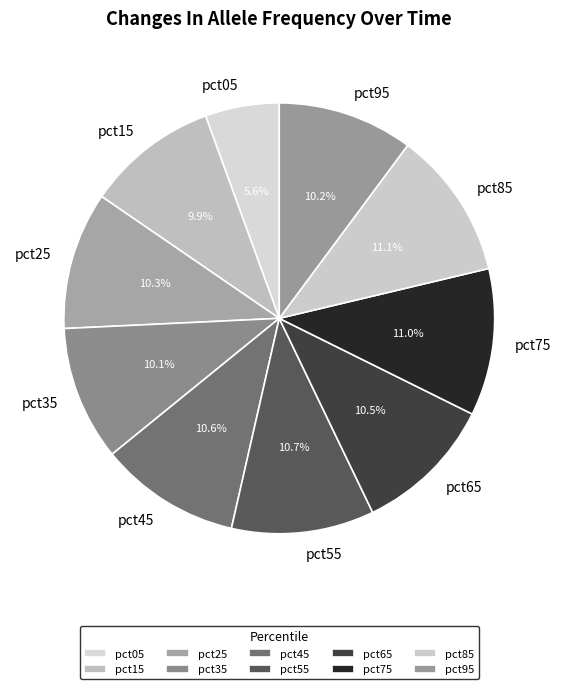

Combined, do pct85 and pct65 account for over 50%?

No